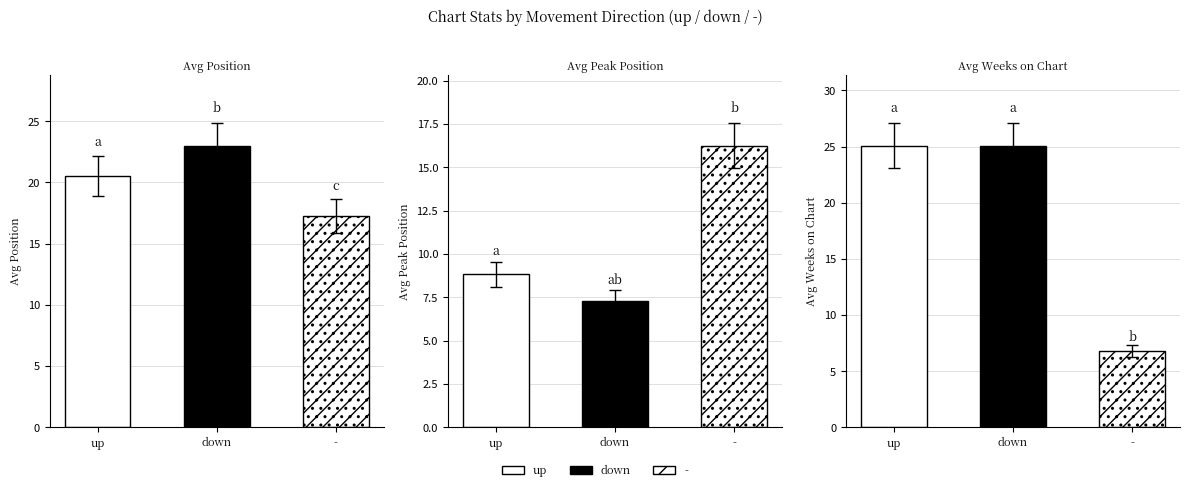

How many data points does each series have?

3